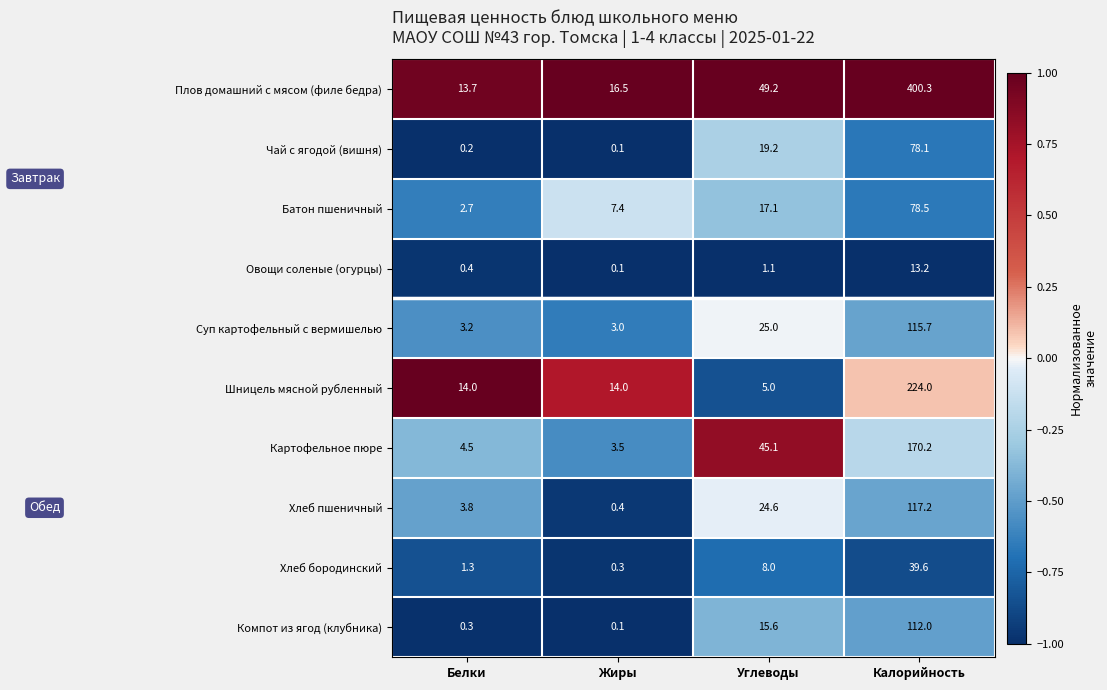

True or false: Хлеб бородинский has a value of 0.7 at Белки.

False